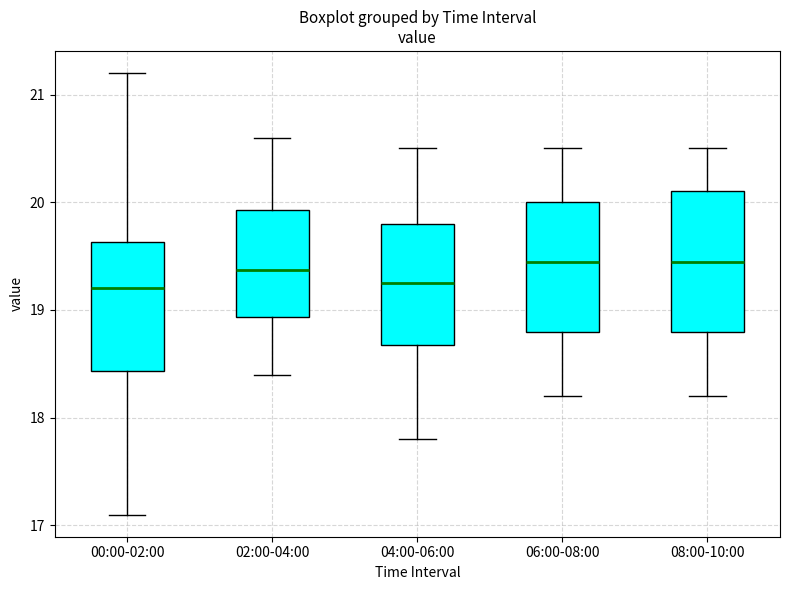

Comparing the boxes themselves (not the whiskers), which one is the tallest?

08:00-10:00